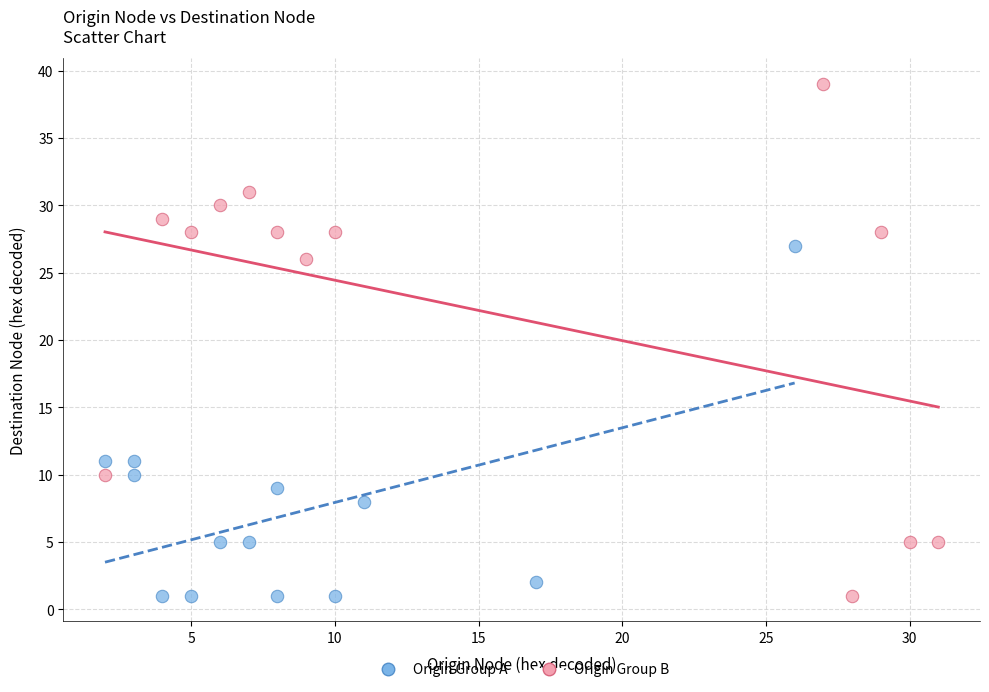

Which series has the widest spread of Y values?

Origin Group B